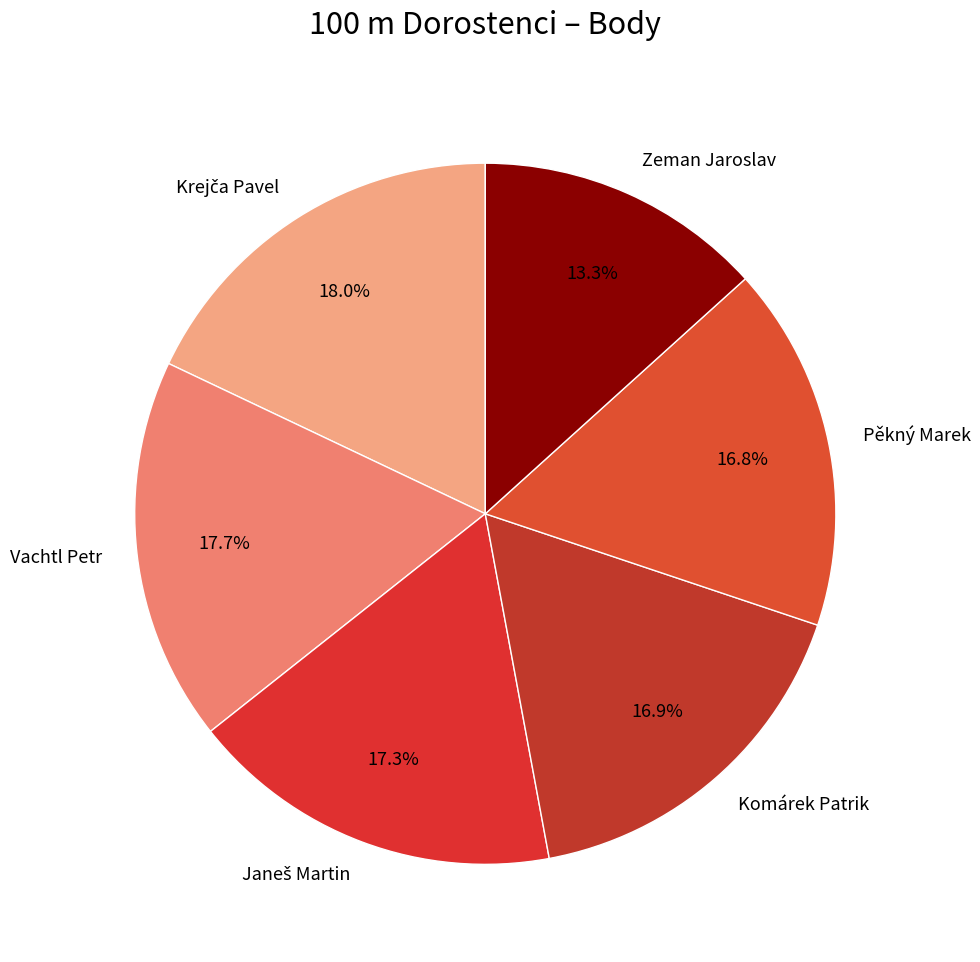

What is the smallest slice in the pie chart?

Zeman Jaroslav